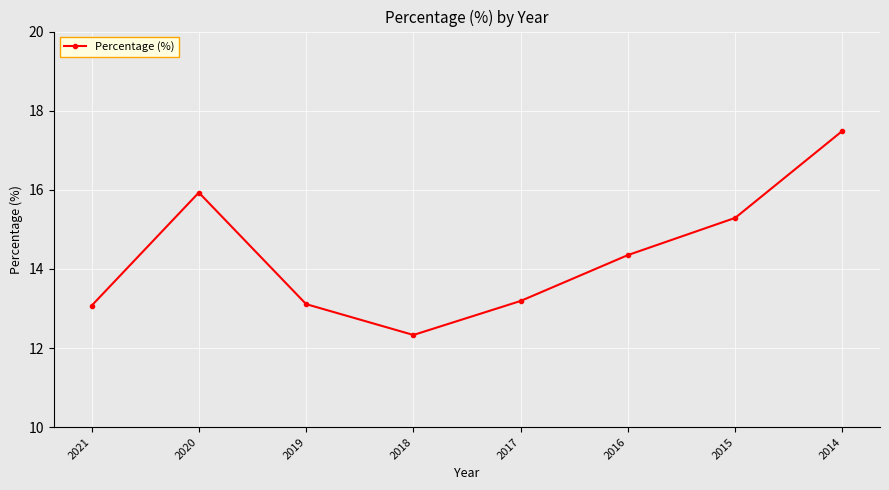

What is the approximate value at 2014?

17.5